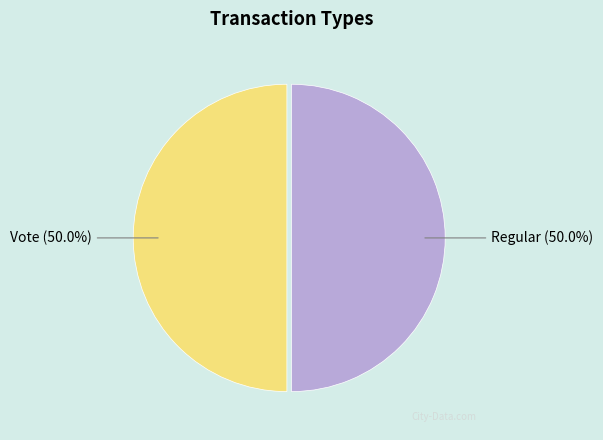

To the nearest percent, what portion does Regular represent?

50%